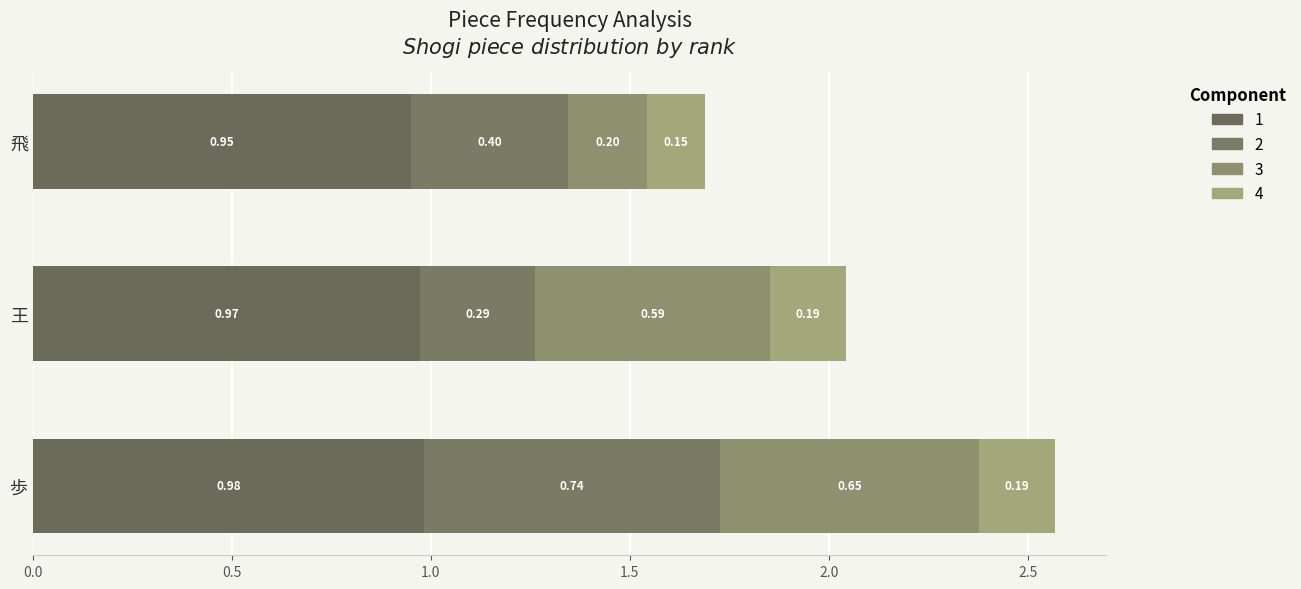

At how many categories does at least one series exceed 0?

3